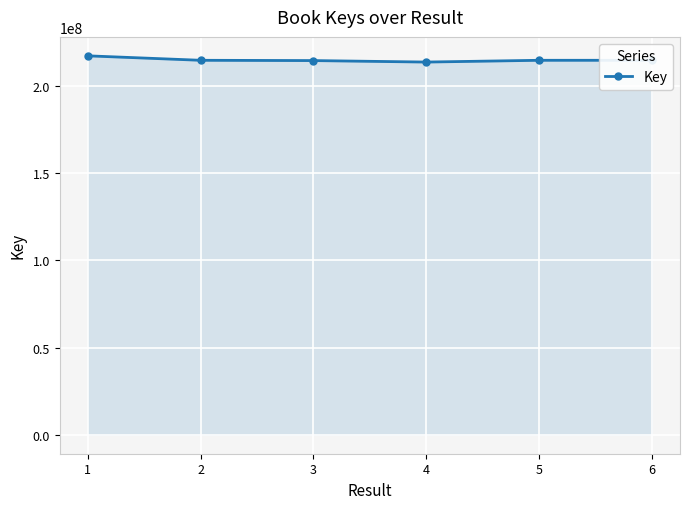

Count the number of categories in the chart.

6